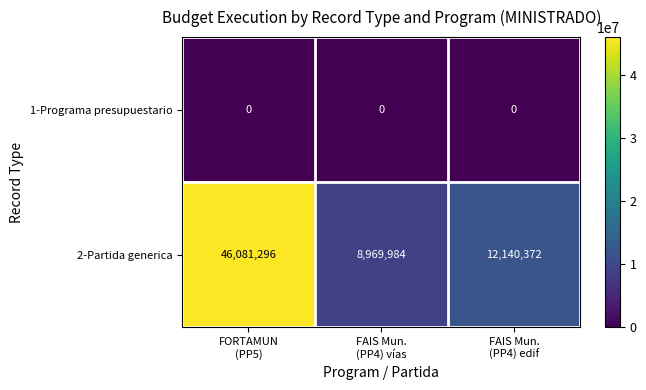

List the series in order of their peak value, highest first.

2-Partida generica, 1-Programa presupuestario